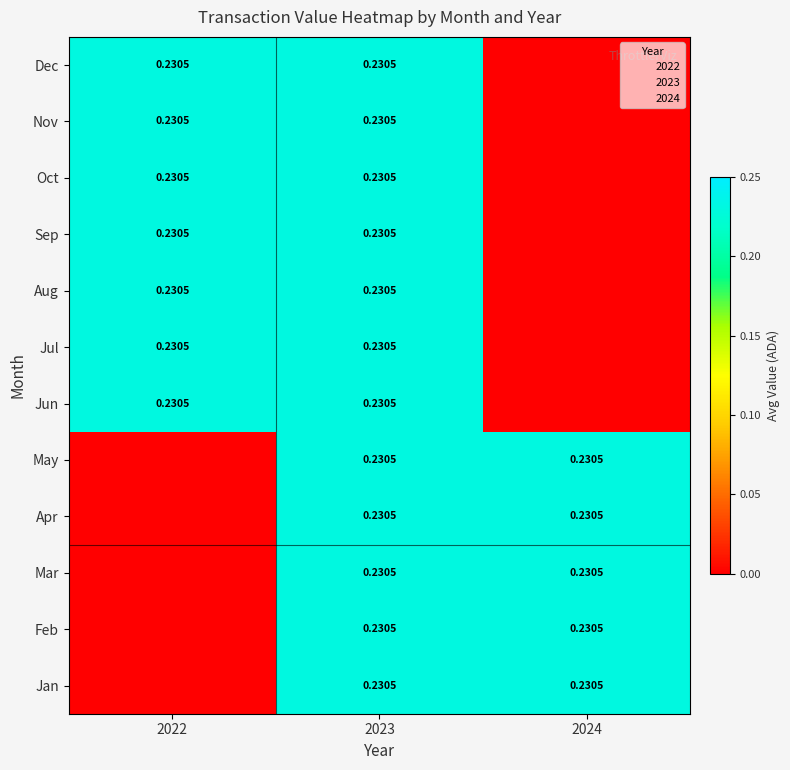

What is the difference between the maximum and minimum values in the Oct series?

0.2